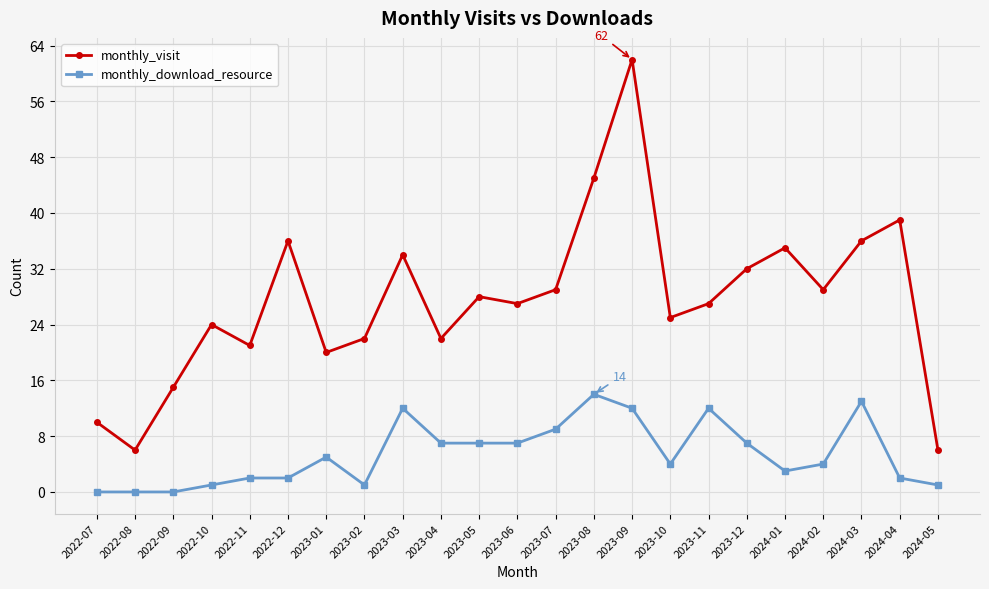

What is the spread (max minus min) of values at 2023-10?

21